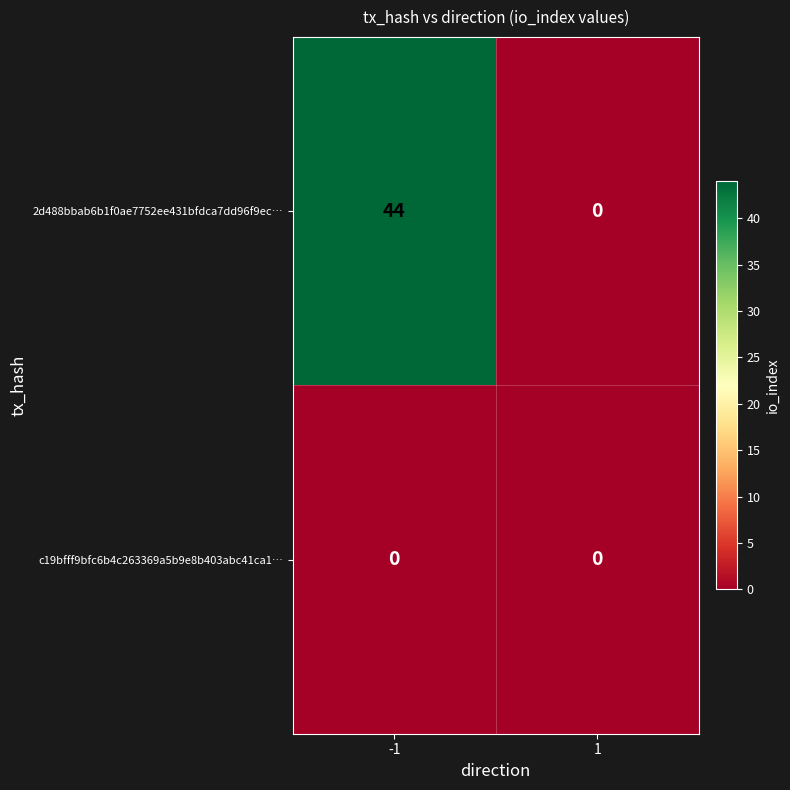

At how many categories does at least one series exceed 31?

1